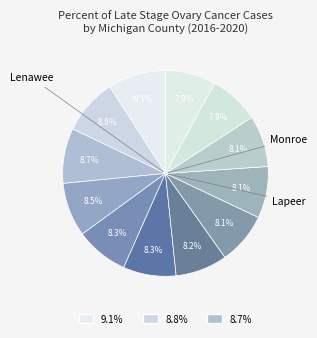

Count the number of slices in the pie.

12